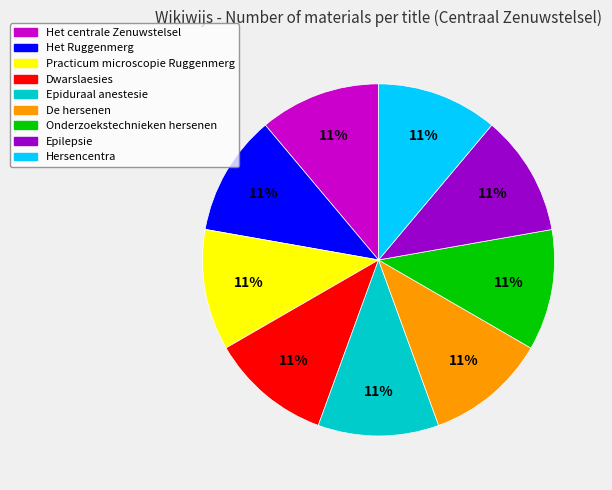

Count the number of slices in the pie.

9